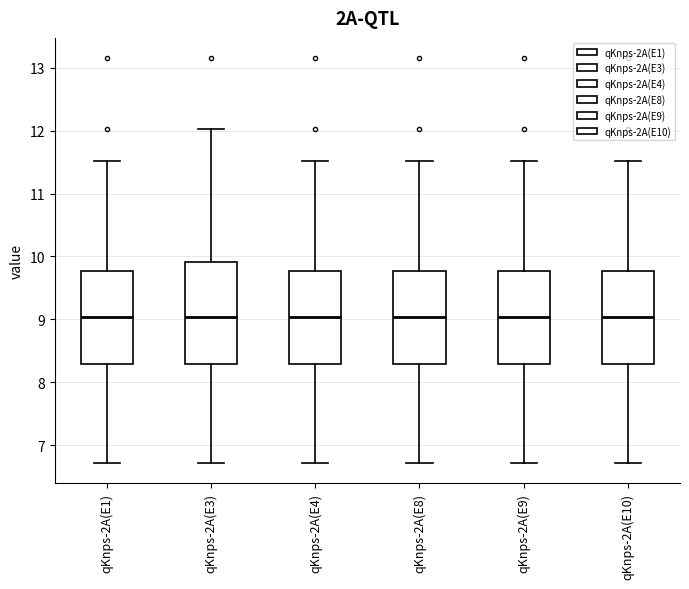

Reading left to right, transcribe this box plot: for each box, give where its median line is, the range the box spans, and where its two whiskers end, as read against the y-axis. The values are not printed on the chart, so give them approximately, as read against the axis.

qKnps-2A(E1): median 9.0, box 8.3 to 9.8, whiskers 6.7 to 11.5
qKnps-2A(E3): median 9.0, box 8.3 to 9.9, whiskers 6.7 to 12.0
qKnps-2A(E4): median 9.0, box 8.3 to 9.8, whiskers 6.7 to 11.5
qKnps-2A(E8): median 9.0, box 8.3 to 9.8, whiskers 6.7 to 11.5
qKnps-2A(E9): median 9.0, box 8.3 to 9.8, whiskers 6.7 to 11.5
qKnps-2A(E10): median 9.0, box 8.3 to 9.8, whiskers 6.7 to 11.5